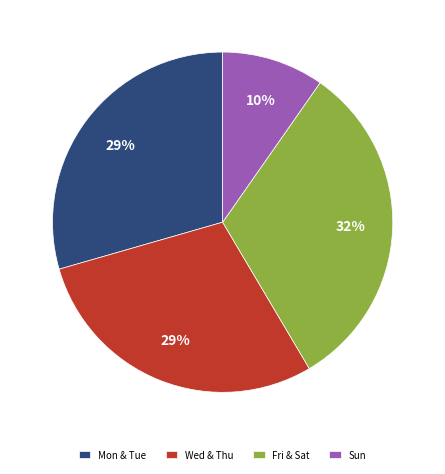

What percentage is the Fri & Sat slice, to the nearest percent?

32%